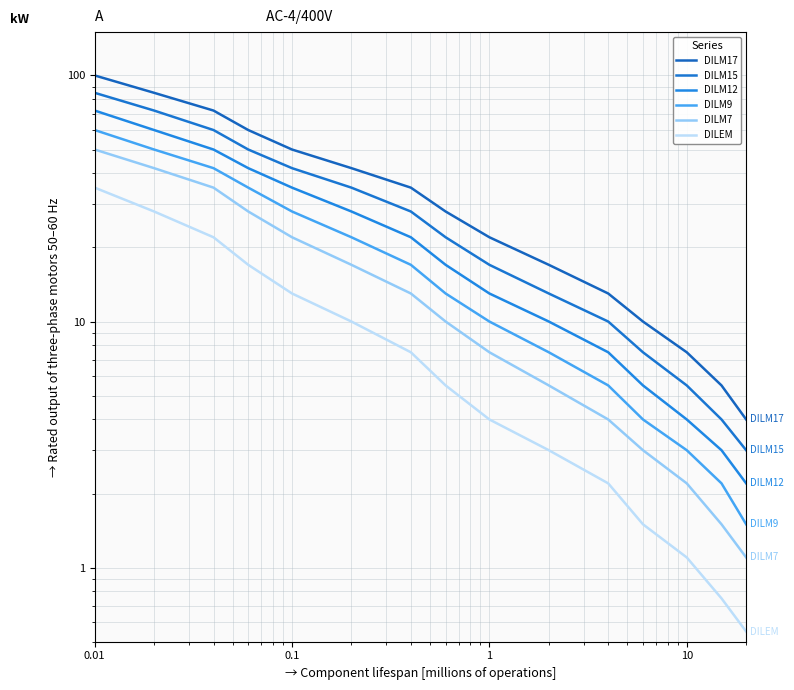

At how many categories does at least one series exceed 96?

1